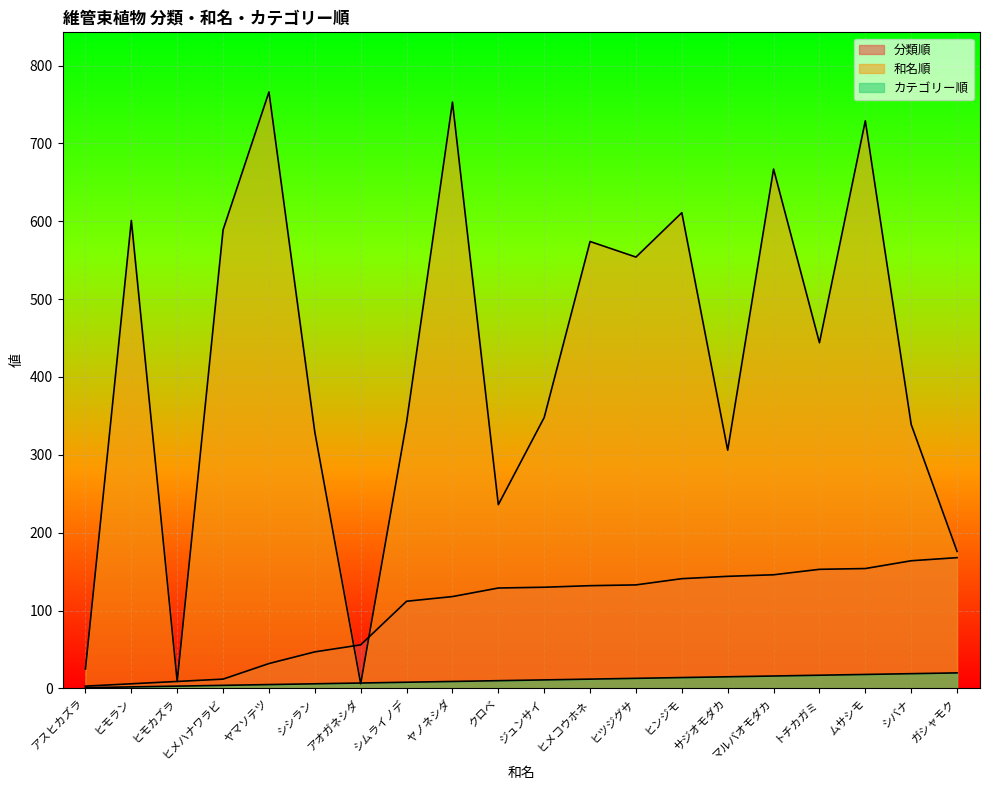

What is the average value of the 和名順 series?

420